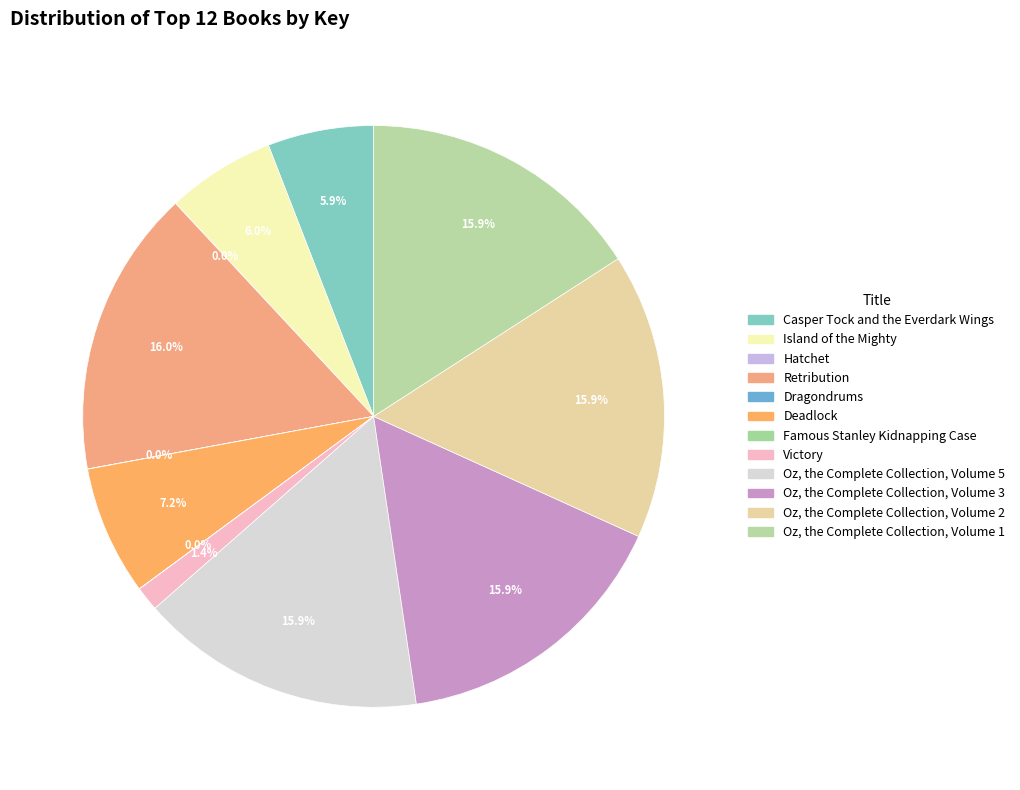

Rank the categories by value from lowest to highest.

Hatchet, Dragondrums, Famous Stanley Kidnapping Case, Victory, Casper Tock and the Everdark Wings, Island of the Mighty, Deadlock, Oz, the Complete Collection, Volume 1, Oz, the Complete Collection, Volume 2, Oz, the Complete Collection, Volume 3, Oz, the Complete Collection, Volume 5, Retribution